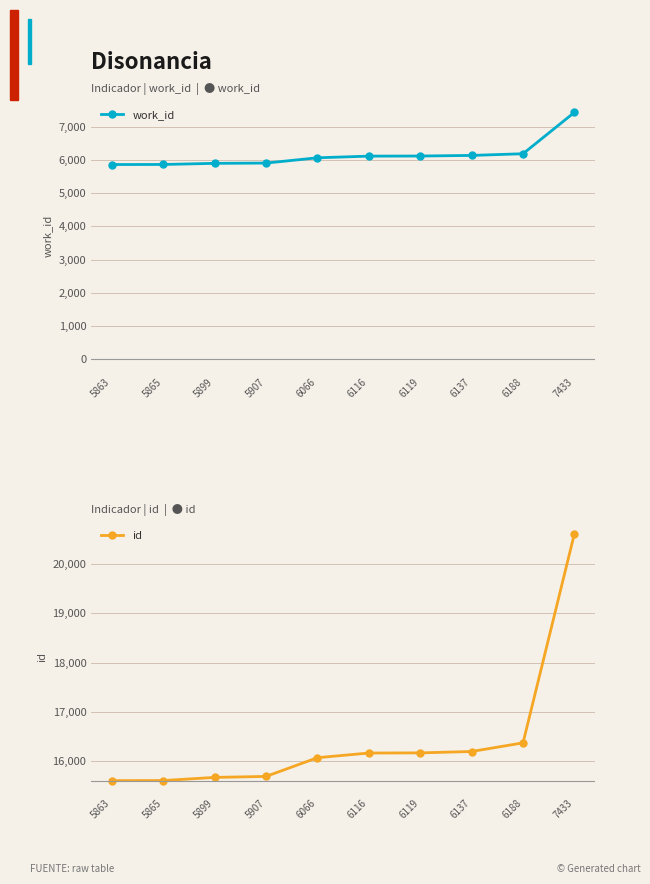

Count the number of data series in this chart.

2